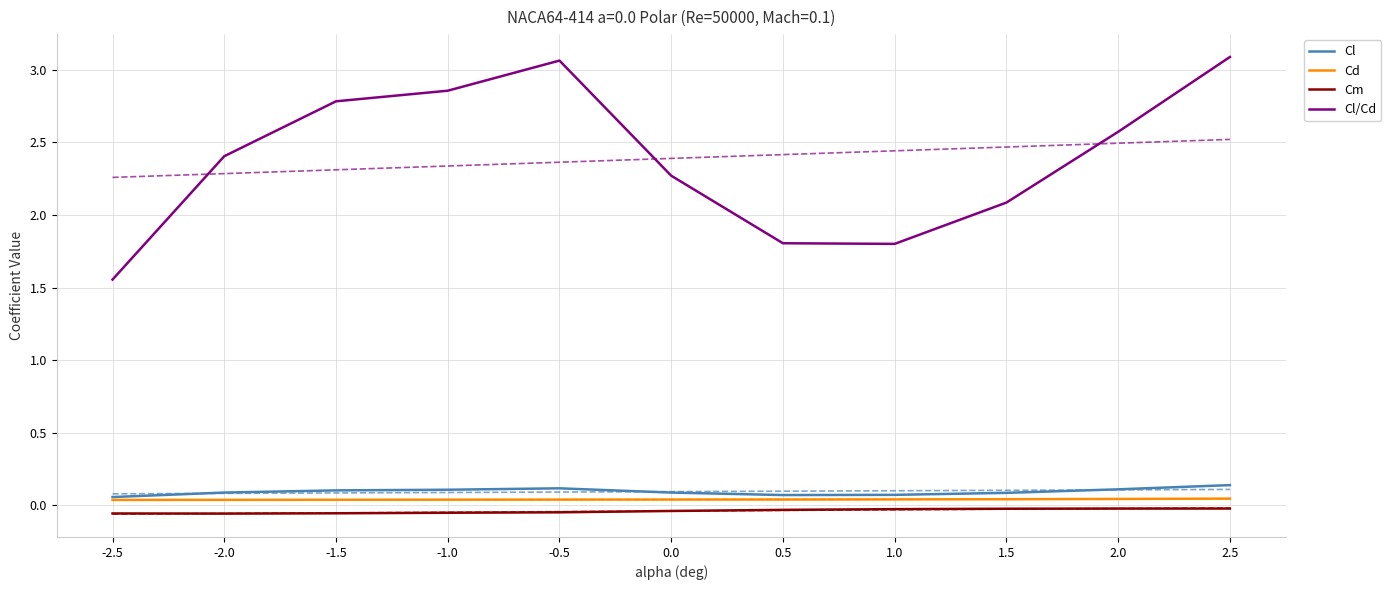

At how many categories does at least one series exceed 1?

11